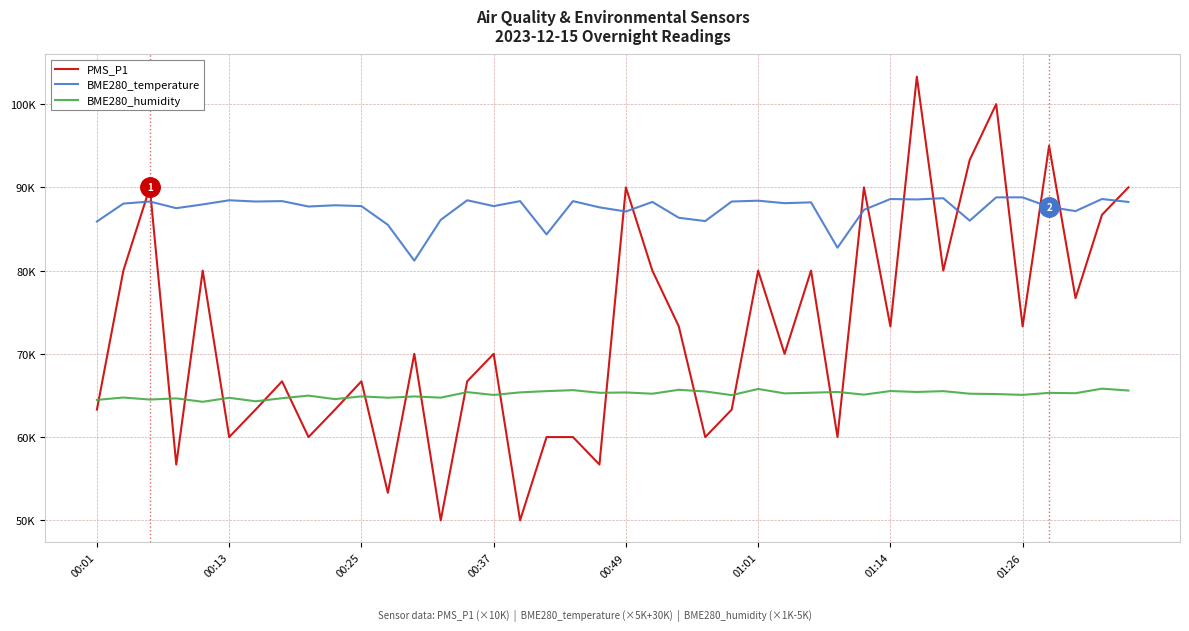

What are all the series names shown in the legend?

PMS_P1, BME280_temperature, BME280_humidity